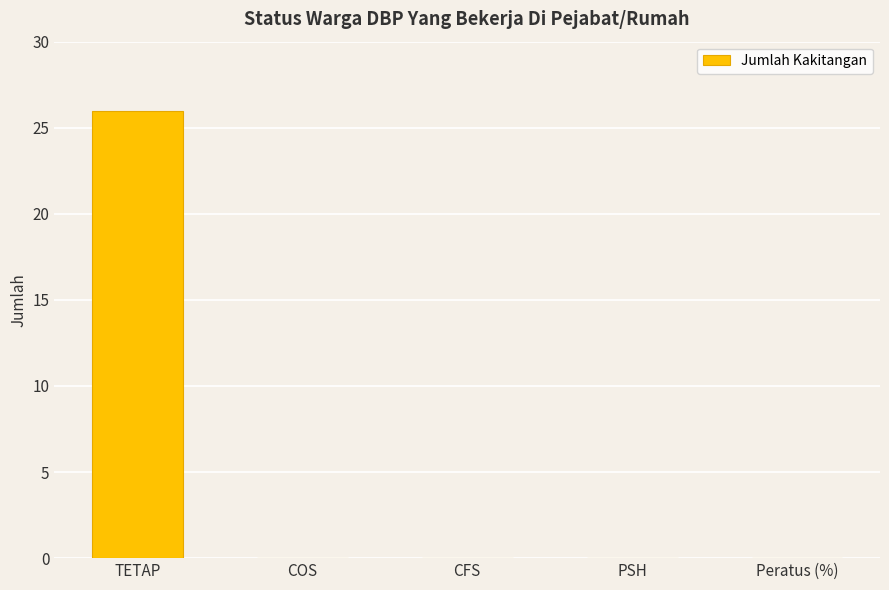

Are the bars horizontal?

No